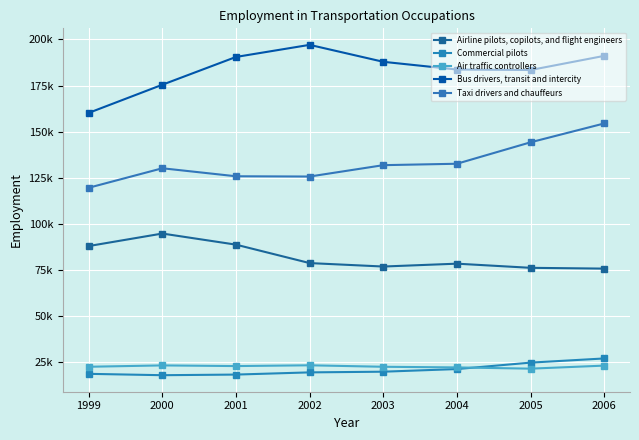

Which category has the highest value across all series?

2002